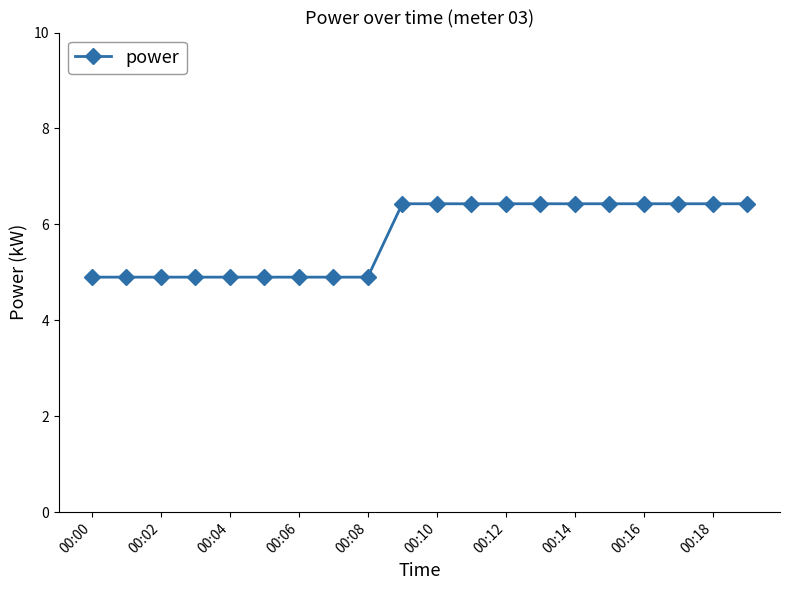

What is the average value?

5.7